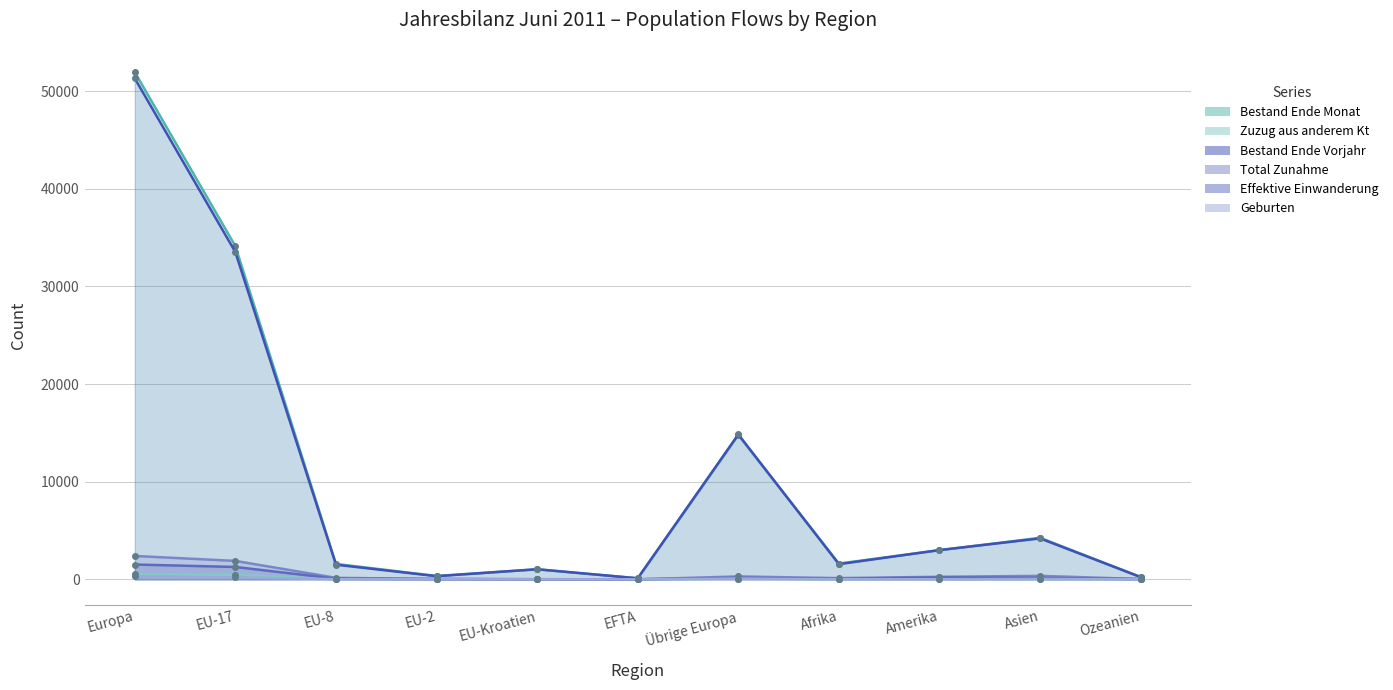

Reading left to right, list all the values displayed in this chart.

Bestand Ende Monat: 51951	34127	1578	346	1022	106	14772	1616	2986	4256	235
Zuzug aus anderem Kt: 538	431	39	2	1	2	63	11	36	31	6
Bestand Ende Vorjahr: 51317	33517	1500	320	1033	103	14844	1552	2995	4191	228
Total Zunahme: 2393	1885	150	47	12	5	294	124	260	354	29
Effektive Einwanderung: 1517	1265	69	21	9	2	151	54	203	148	27
Geburten: 293	197	11	4	2	0	79	11	7	39	1